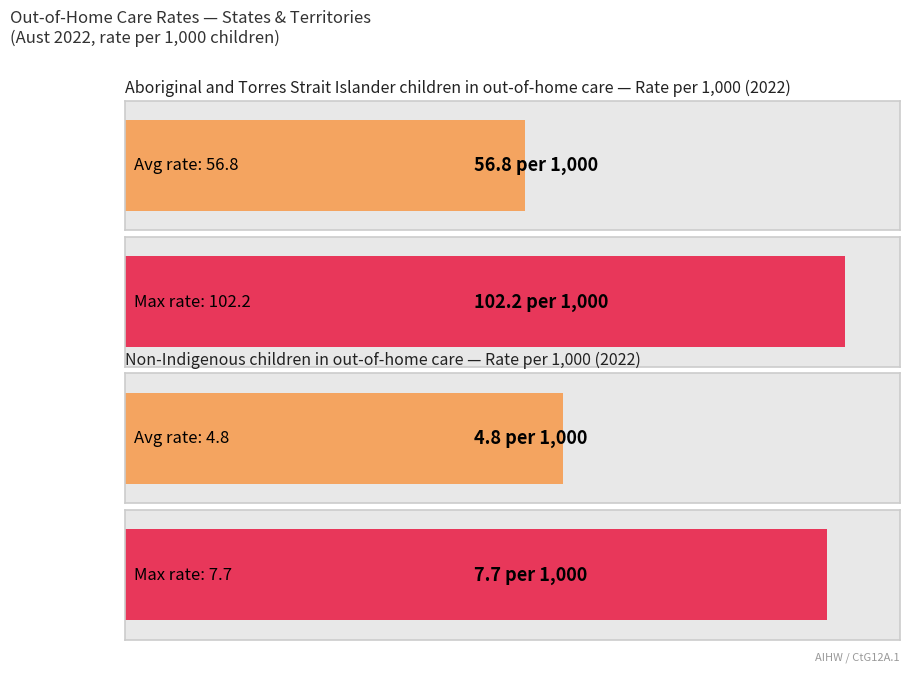

What are all the series names shown in the legend?

Aboriginal and Torres Strait Islander (rate), Non-Indigenous (rate)